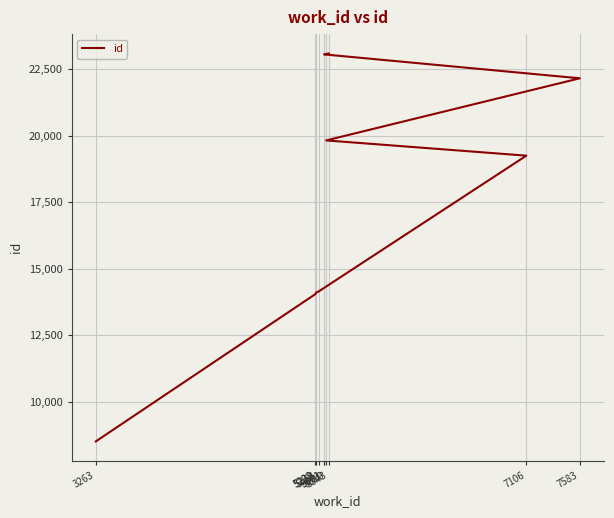

Is it true that the value at 5343 is 9644?

False